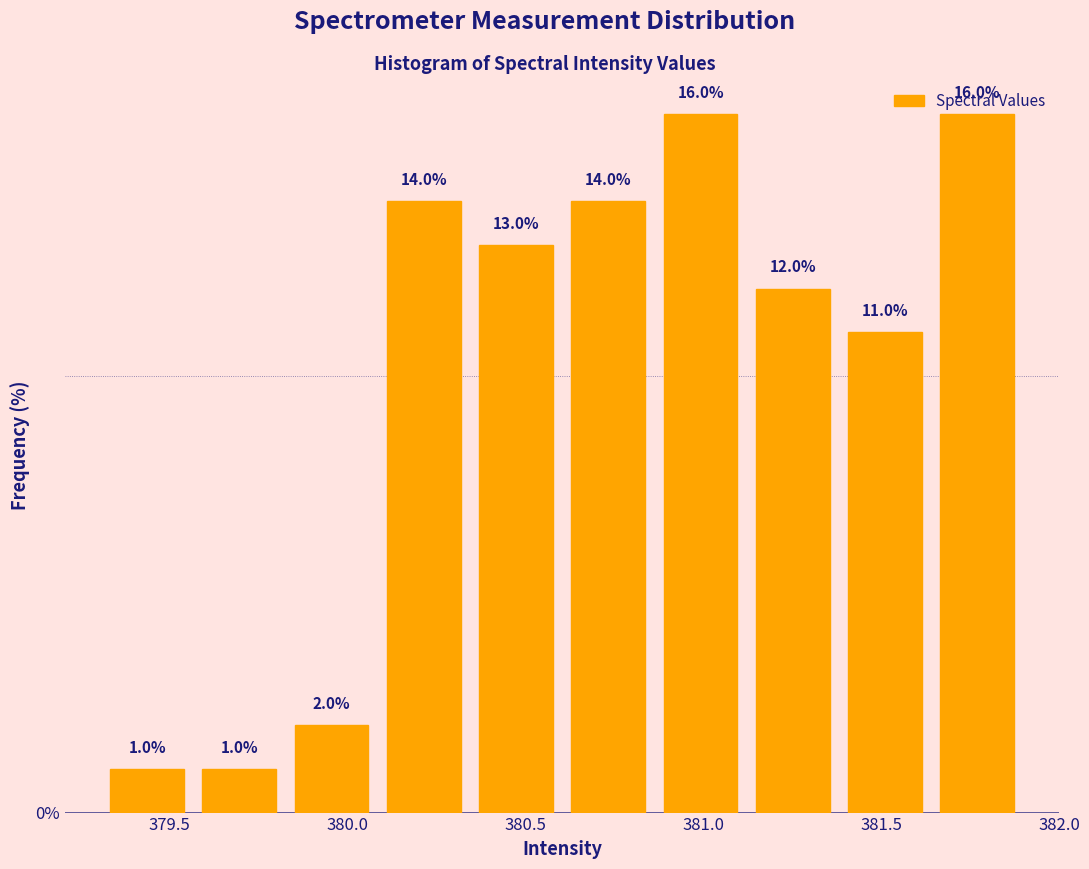

Reading left to right, transcribe this chart: for each bar, give the range it covers on the x-axis and its height. The bar edges are not printed on the chart, so give them approximately, as read against the axis.

379.30 to 379.55: 1.0
379.55 to 379.85: 1.0
379.85 to 380.10: 2.0
380.10 to 380.35: 14.0
380.35 to 380.60: 13.0
380.60 to 380.85: 14.0
380.85 to 381.10: 16.0
381.10 to 381.40: 12.0
381.40 to 381.65: 11.0
381.65 to 381.90: 16.0